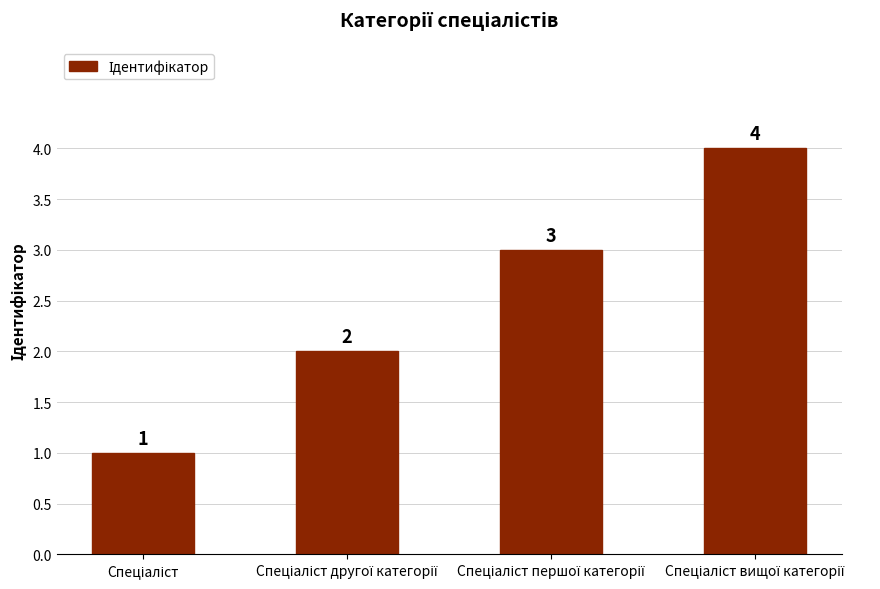

Reading left to right, what are all the values shown in this chart?

1	2	3	4